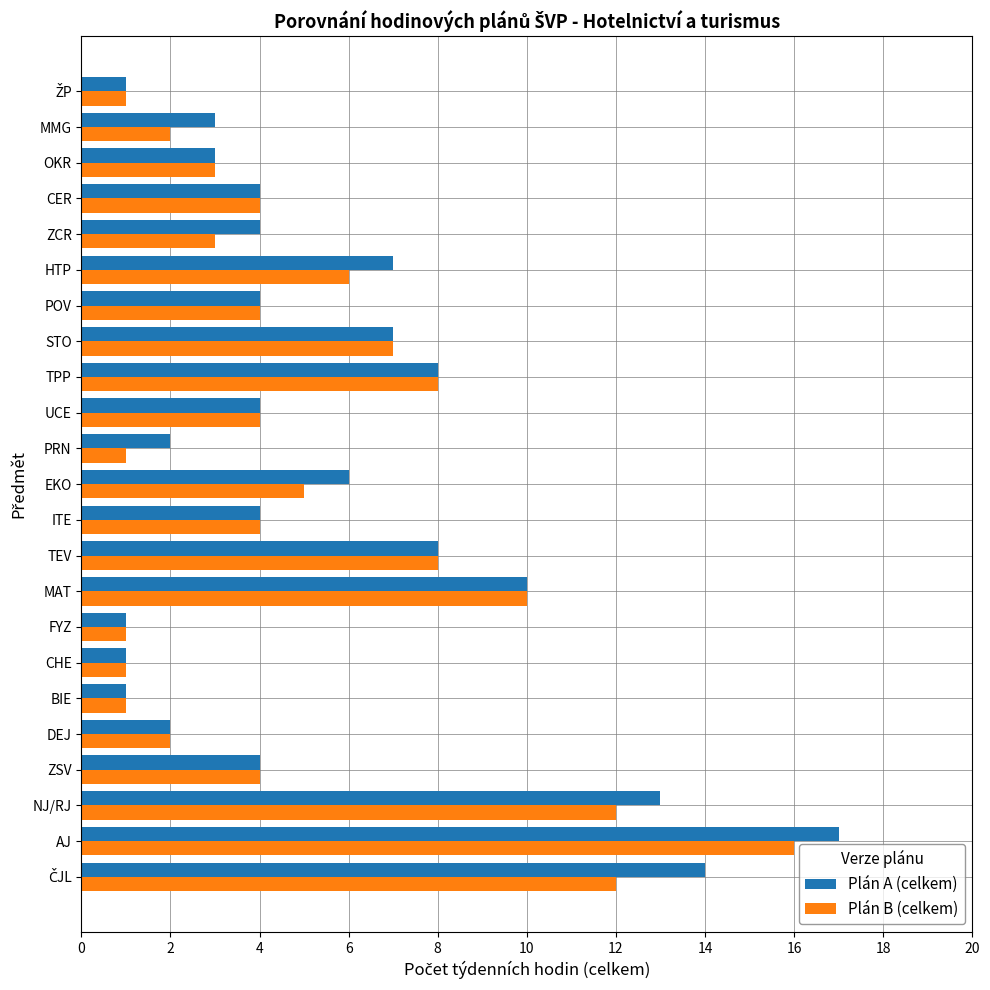

True or false: Plán A (celkem) has a value of 2 at BIE.

False